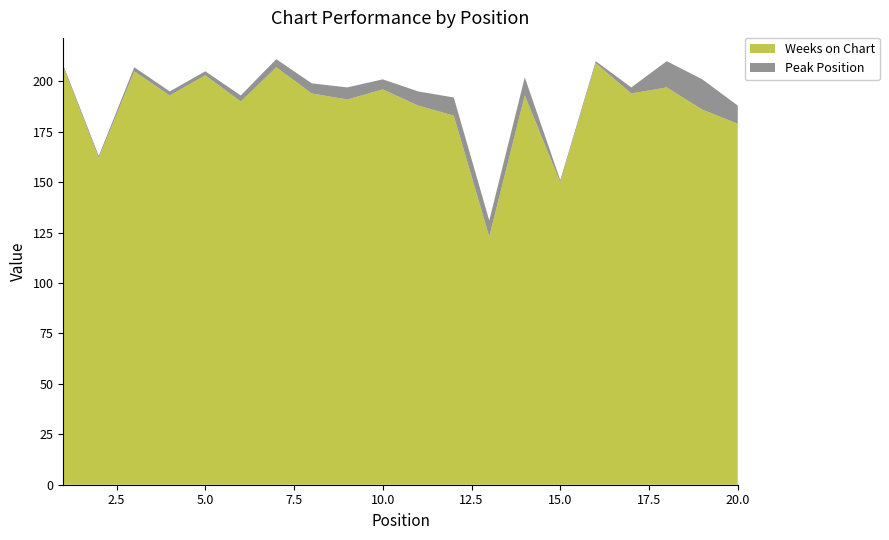

Reading right to left, transcribe all the data shown in this chart.

Weeks on Chart: 179	186	197	194	209	150	193	123	183	188	196	191	194	207	190	203	193	205	162	207
Peak Position: 9	15	13	3	1	1	9	8	9	7	5	6	5	4	3	2	2	2	1	1